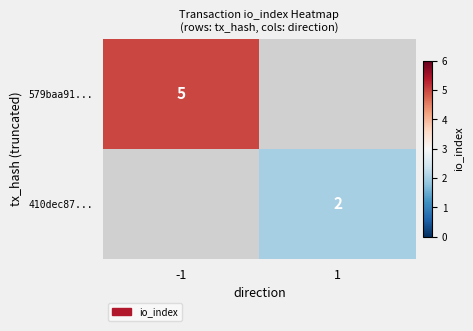

Is the value of 410dec87... at 1 greater than the value of 579baa91... at -1?

No